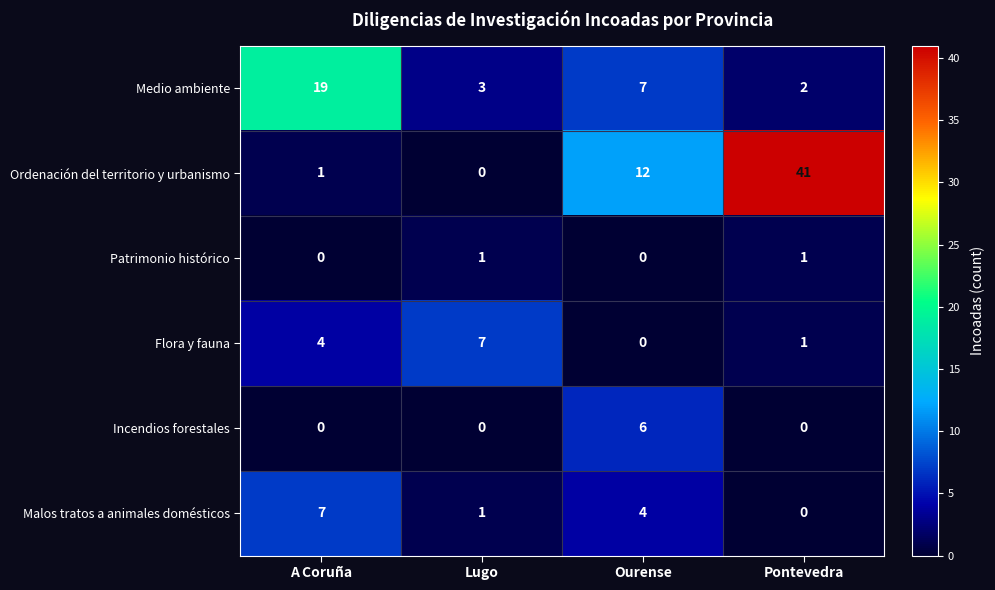

What is the approximate value of Medio ambiente at A Coruña, to the nearest 5?

20